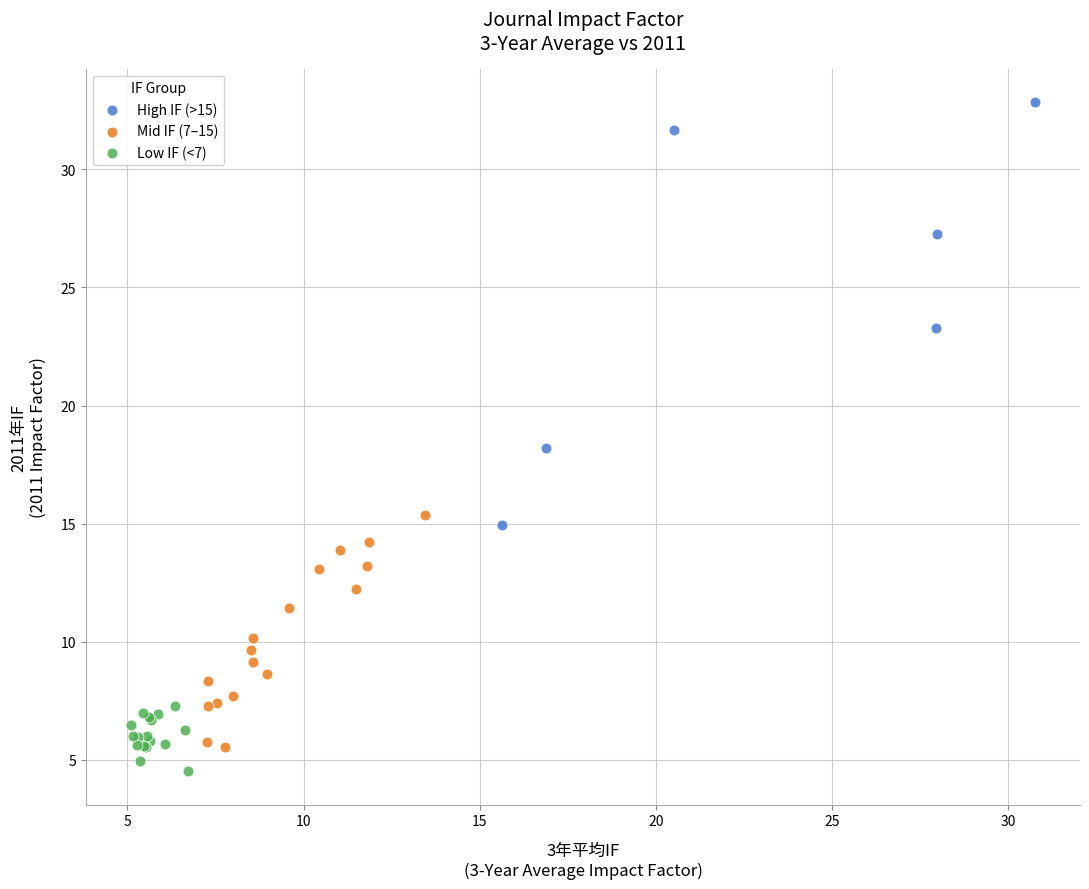

What are all the series names shown in the legend?

High IF (>15), Mid IF (7–15), Low IF (<7)